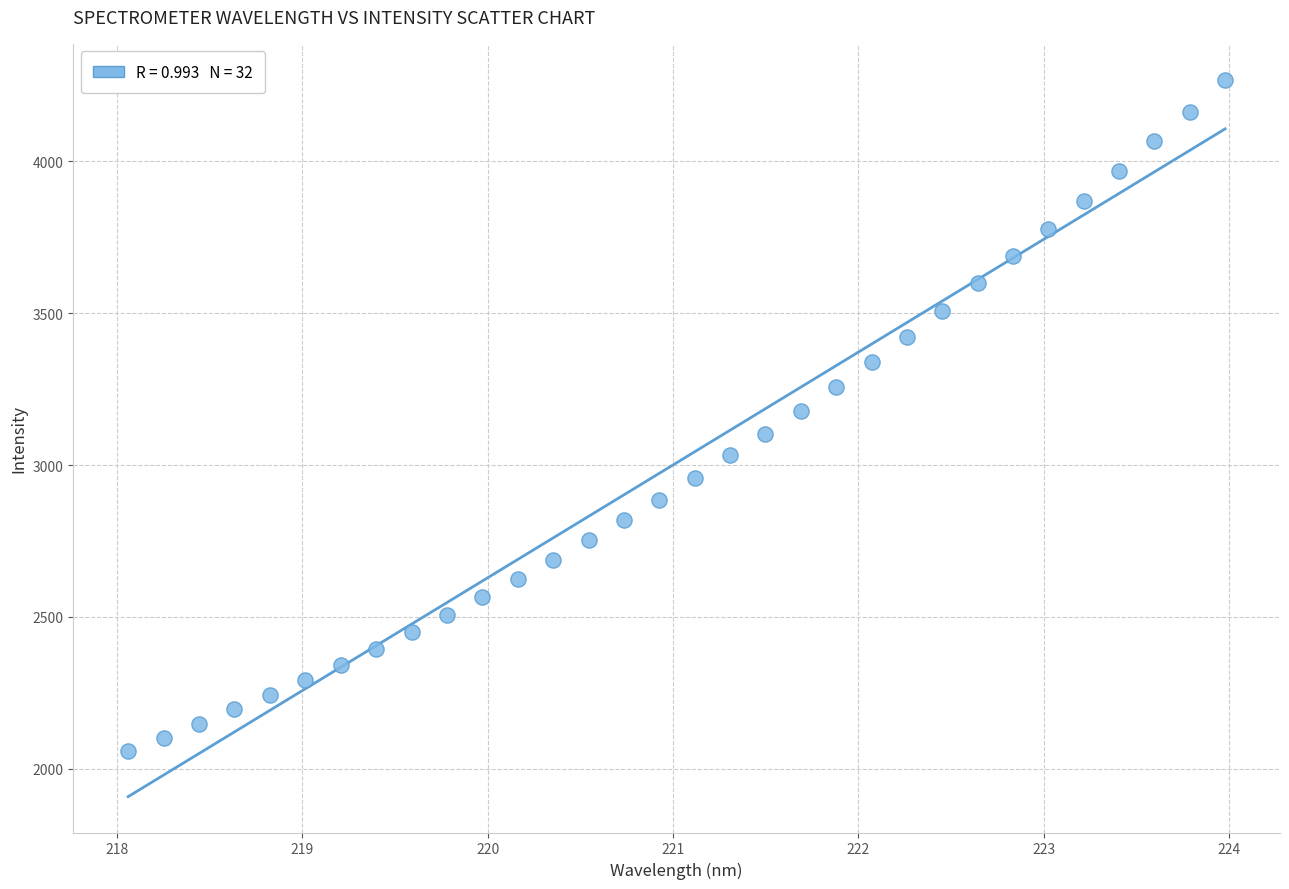

What is the range of X values (max minus min)?

5.9